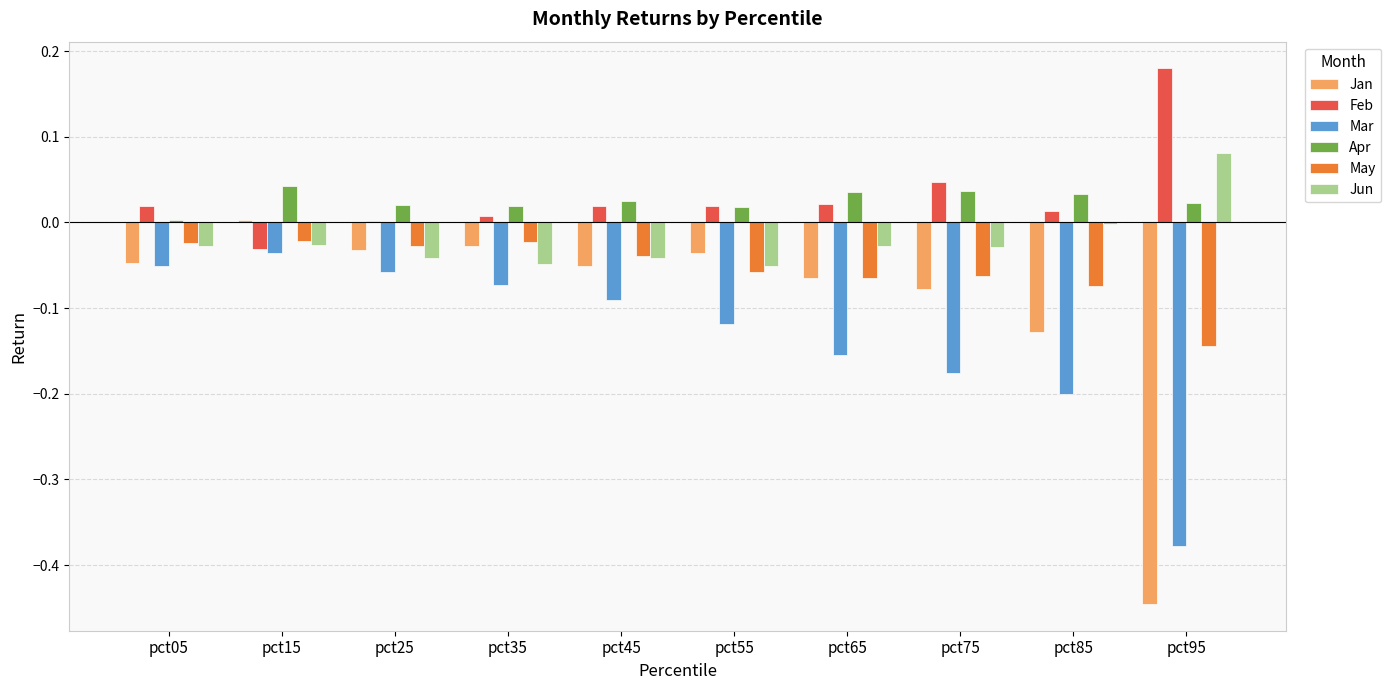

Between pct15 and pct95, which series saw the biggest shift?

Jan